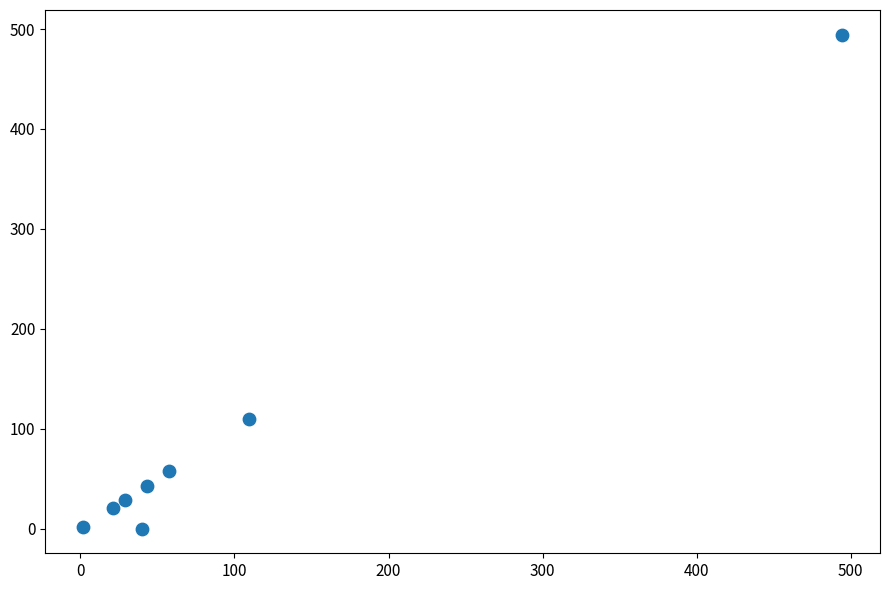

What Y value in the scatter plot is closest to 247?

109.6